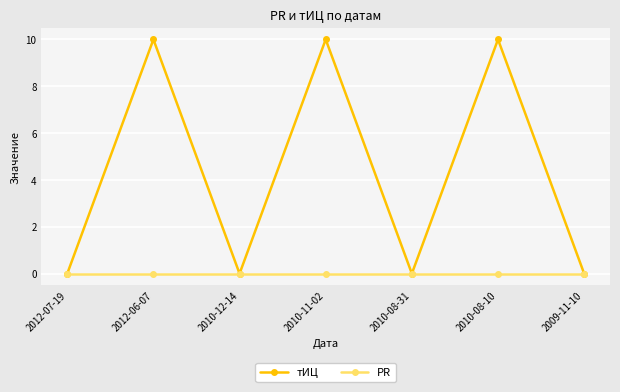

Where is the first local maximum for тИЦ?

2012-06-07